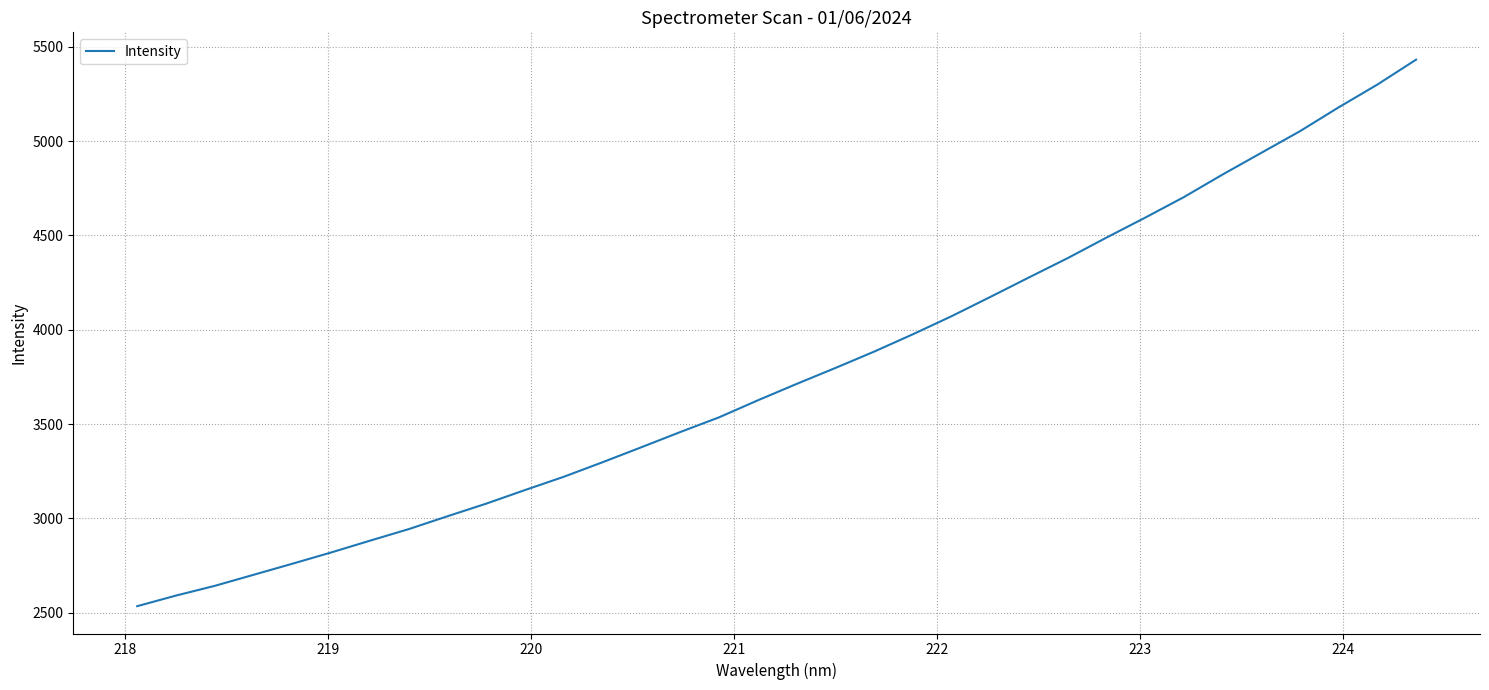

True or false: there are more than 0 points higher than both neighbors.

False